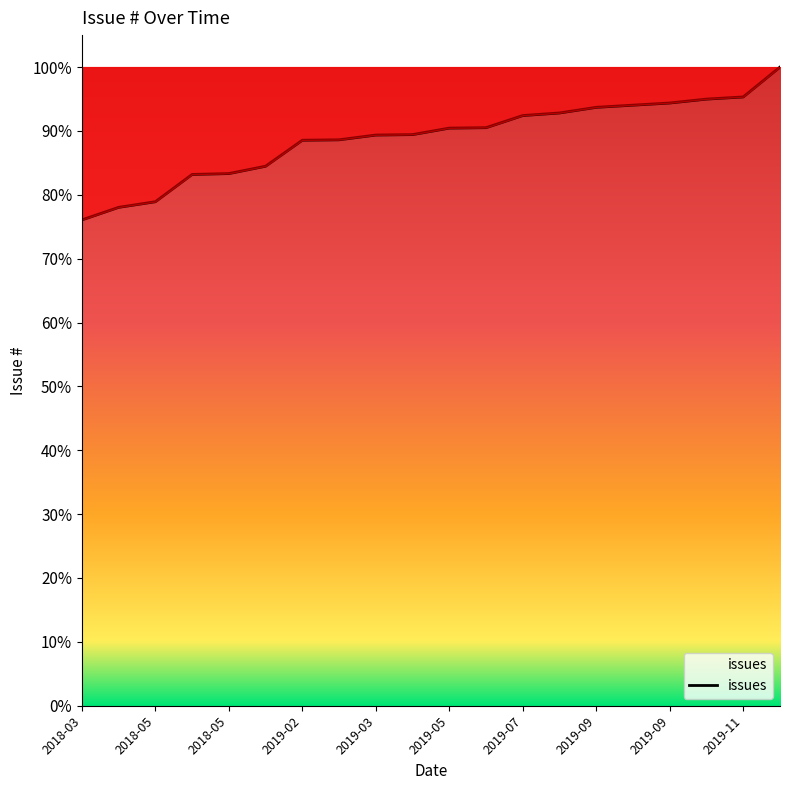

Does the chart display data point markers on the line(s)?

No